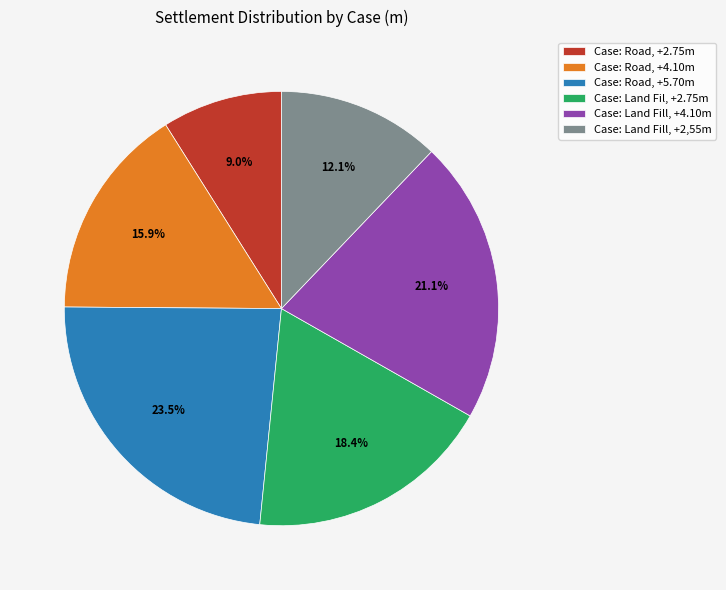

The Case: Land Fill, +2,55m slice represents 12% of the pie. True or false?

True